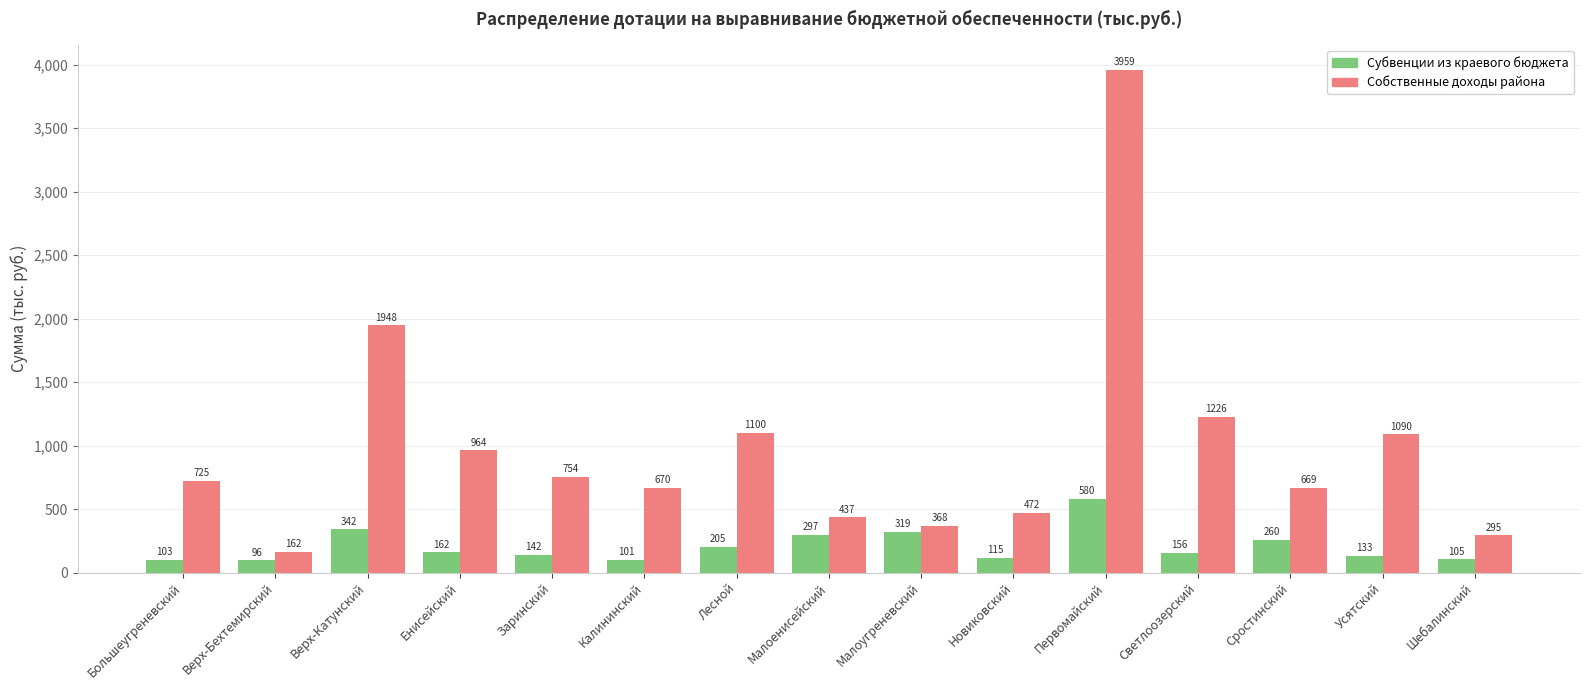

What is the smallest value displayed?

95.8